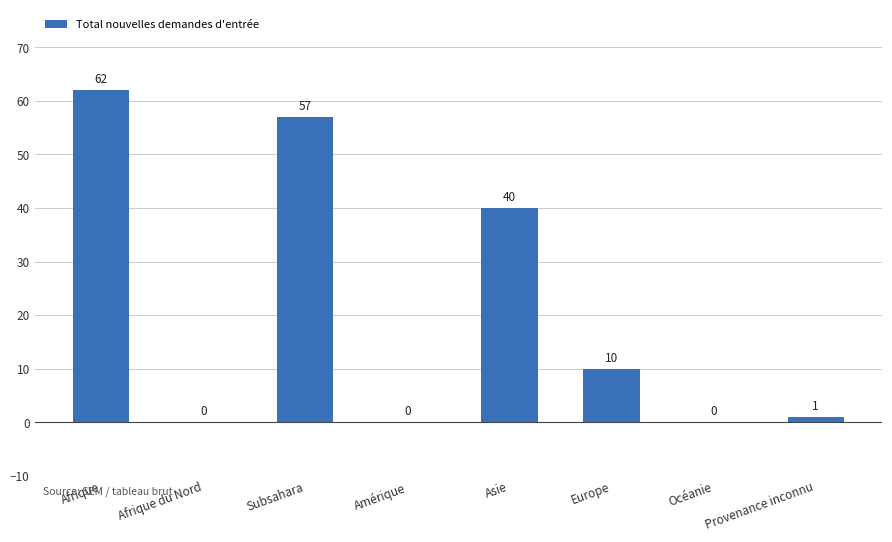

The value at Subsahara is 23. True or false?

False